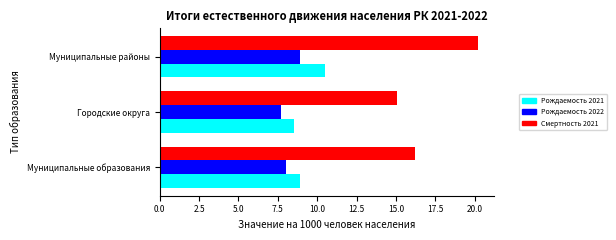

What is the average value of the Рождаемость 2022 series?

8.2